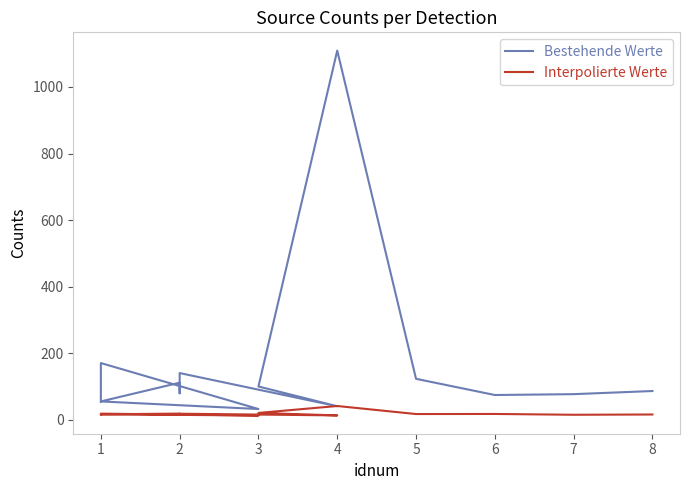

Where is the first local minimum for cnts?

3